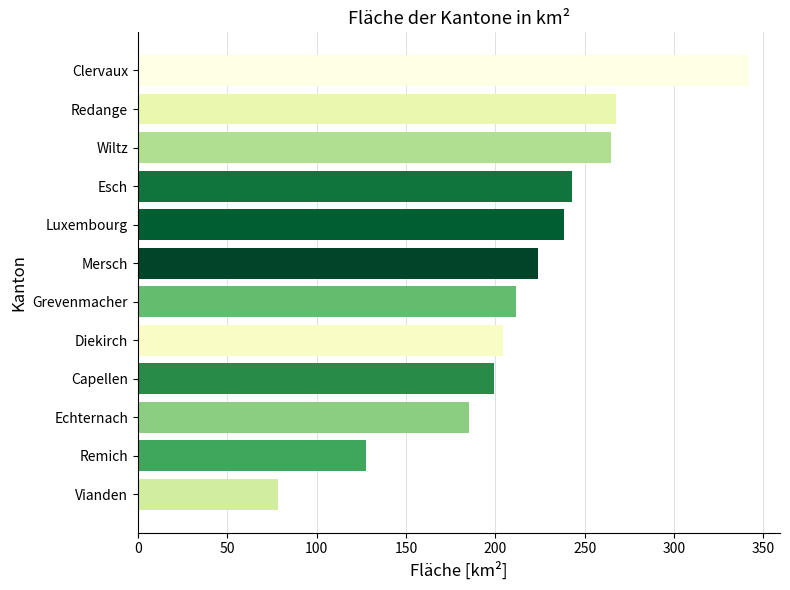

Are the bars horizontal?

Yes